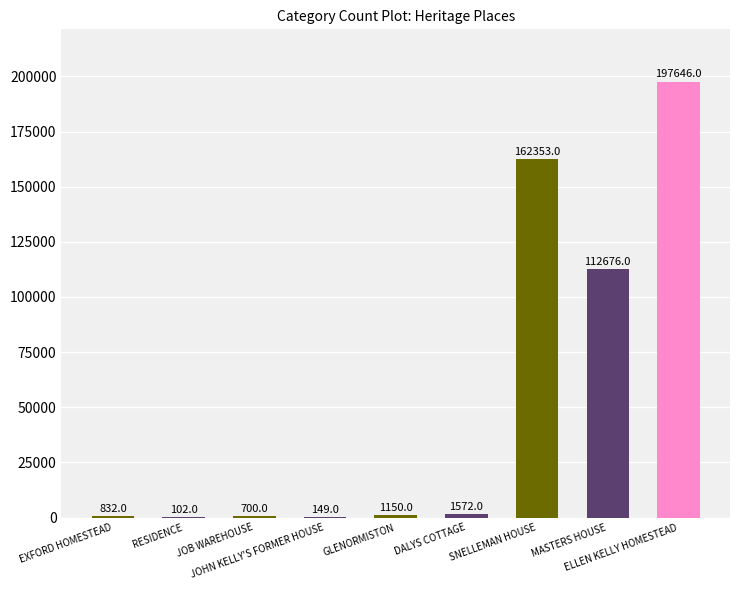

What is the difference between the values at MASTERS HOUSE and RESIDENCE?

112574